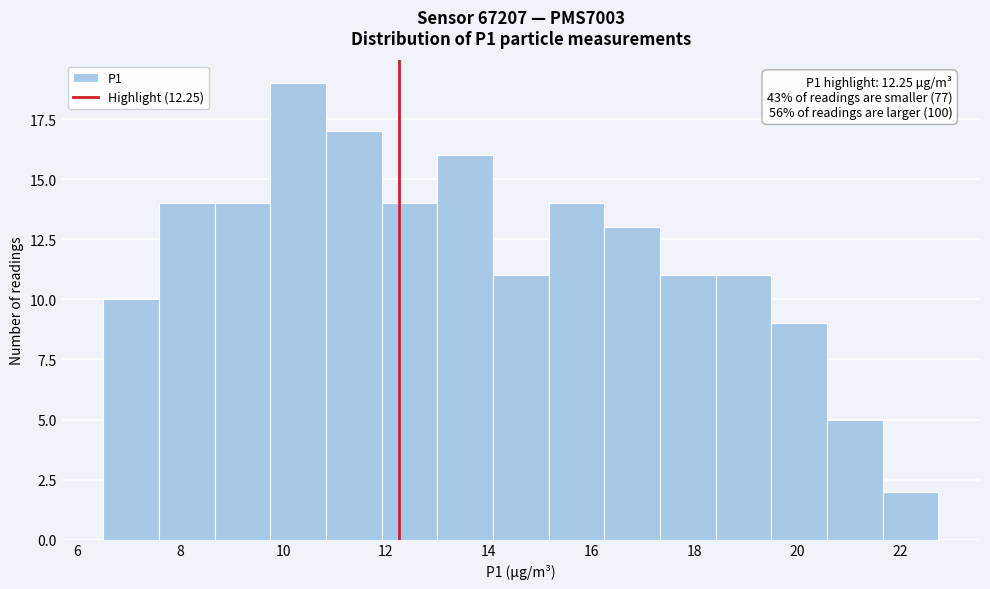

Over which range of the x-axis is the bar tallest?

9.8 to 10.8